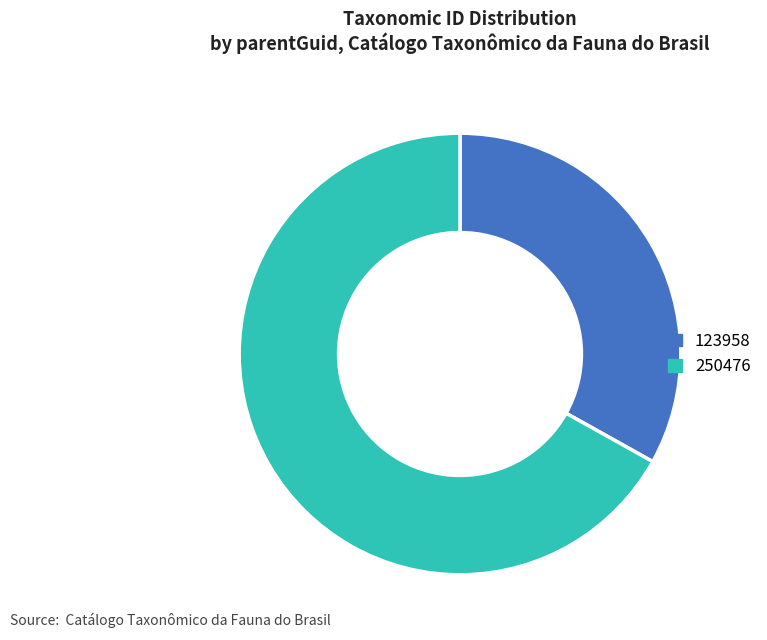

Is there any slice that represents more than half of the pie?

Yes